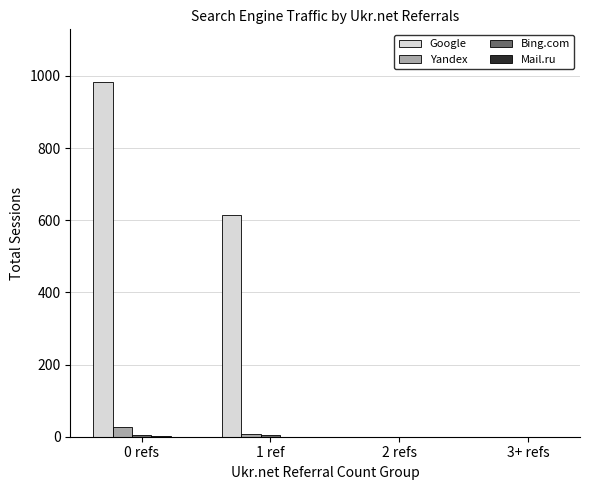

The Yandex series shows 26 at 0 refs. True or false?

True